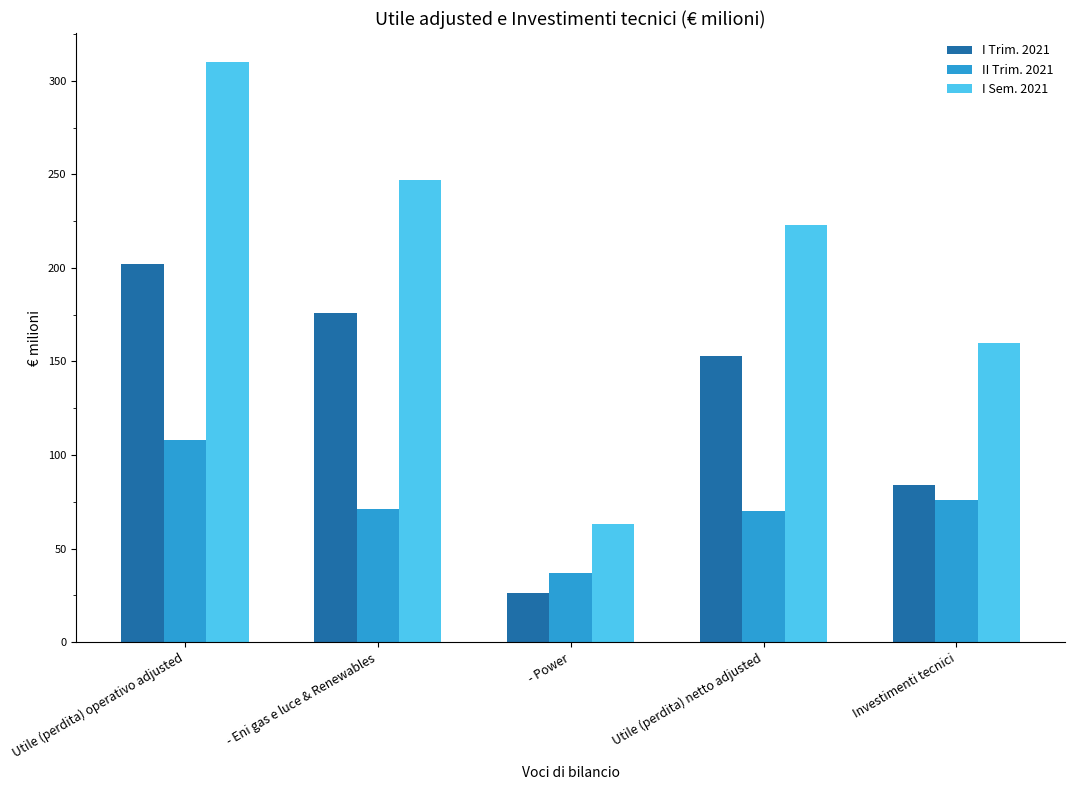

How many data points in I Sem. 2021 are less than 223?

2